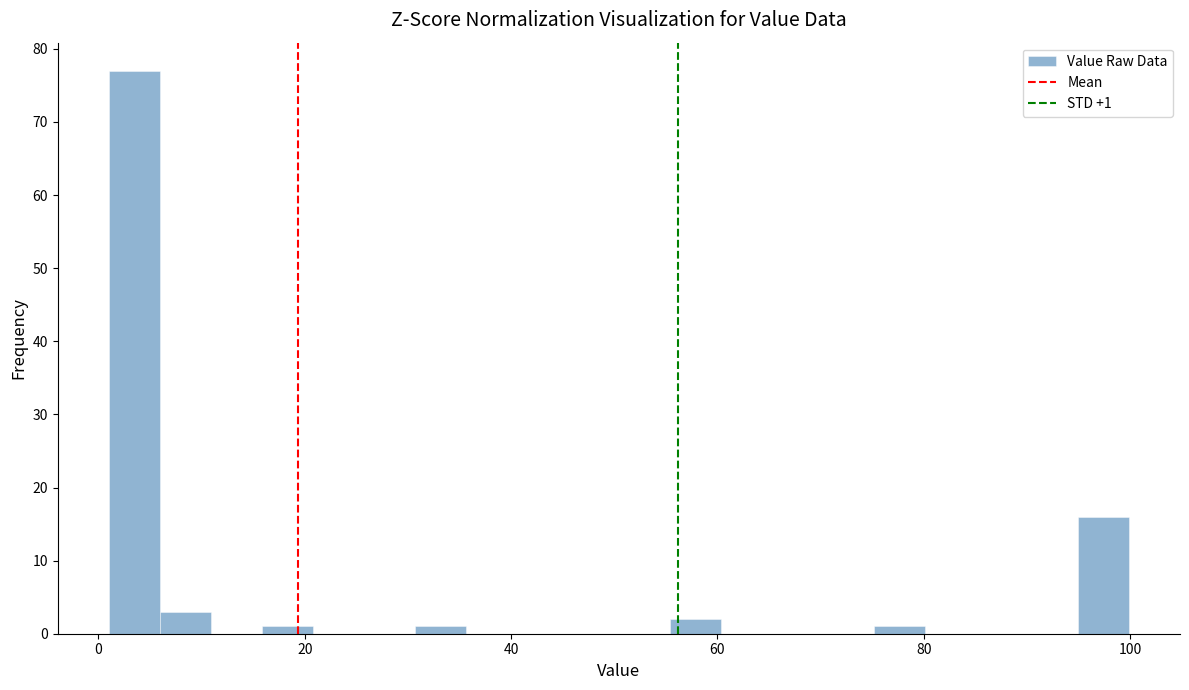

Read against the x-axis, roughly where is the centre of the tallest bar?

4